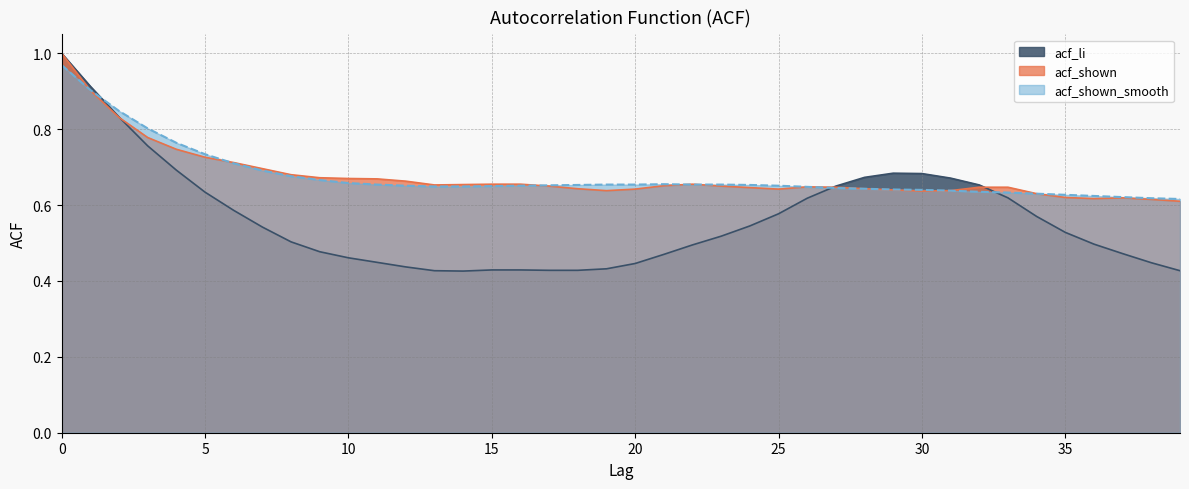

How many data points does each series have?

40